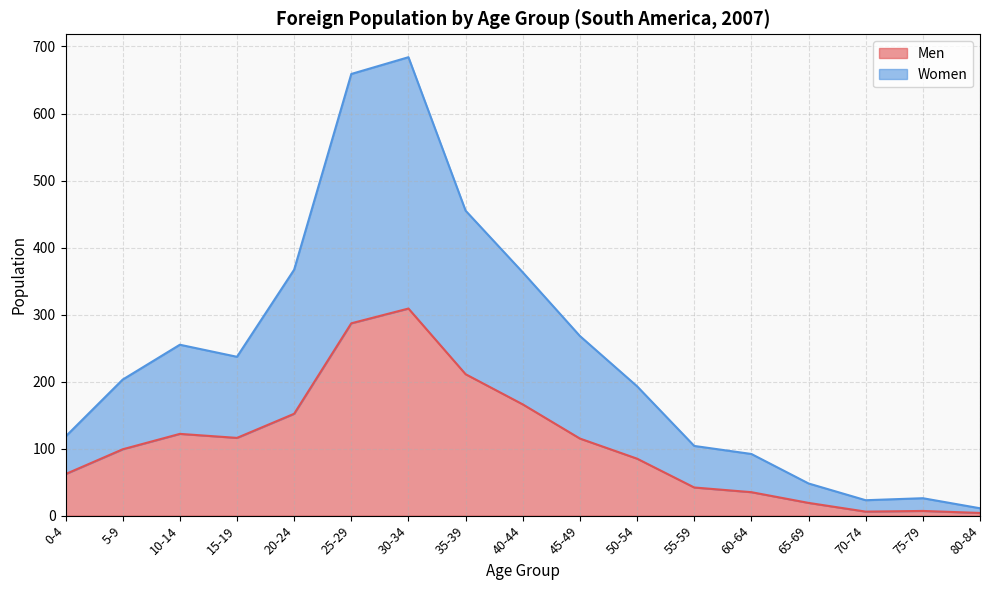

Which series has the widest spread of values?

Women